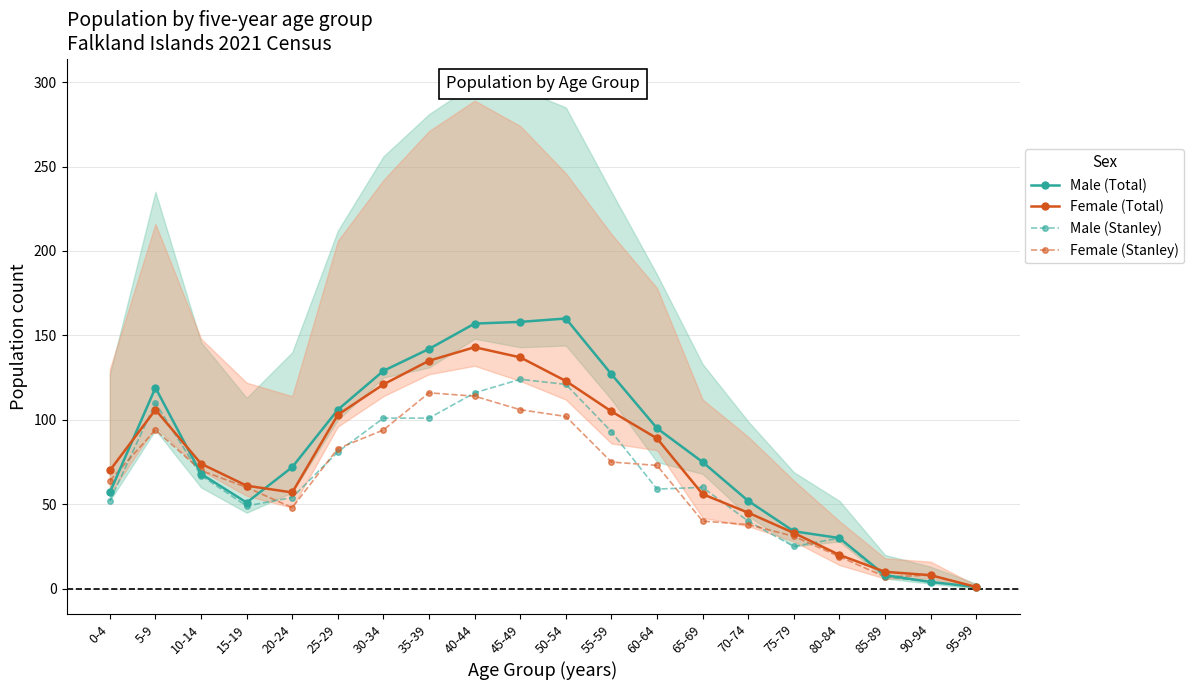

Where is Female (Total) nearest to the value 72?

0-4